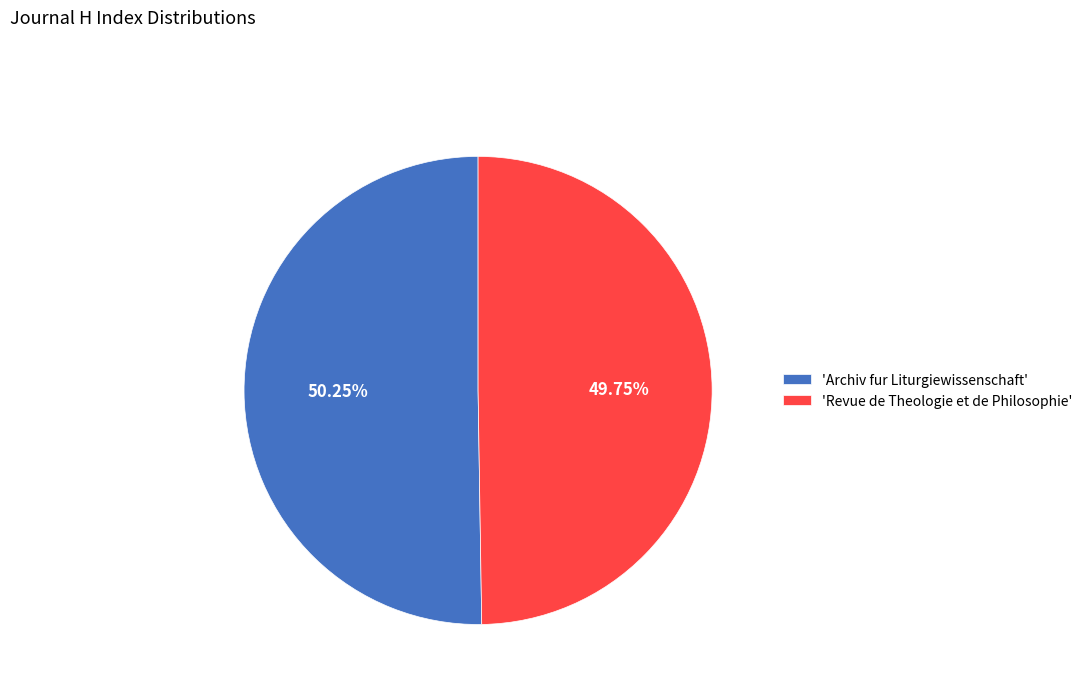

How many segments does this pie chart have?

2